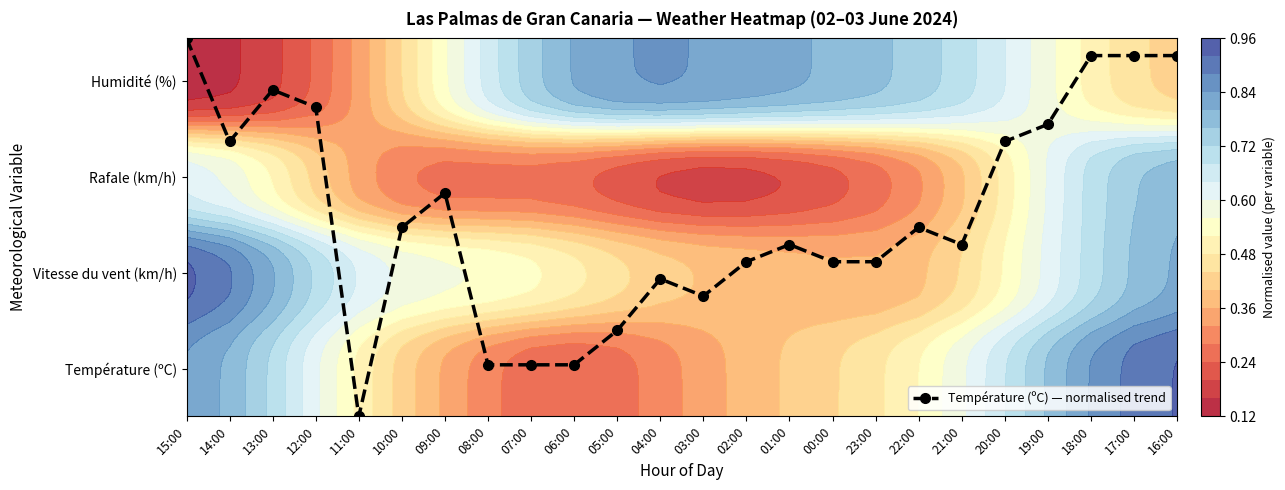

Which label corresponds to the smallest value in the chart?

11:00